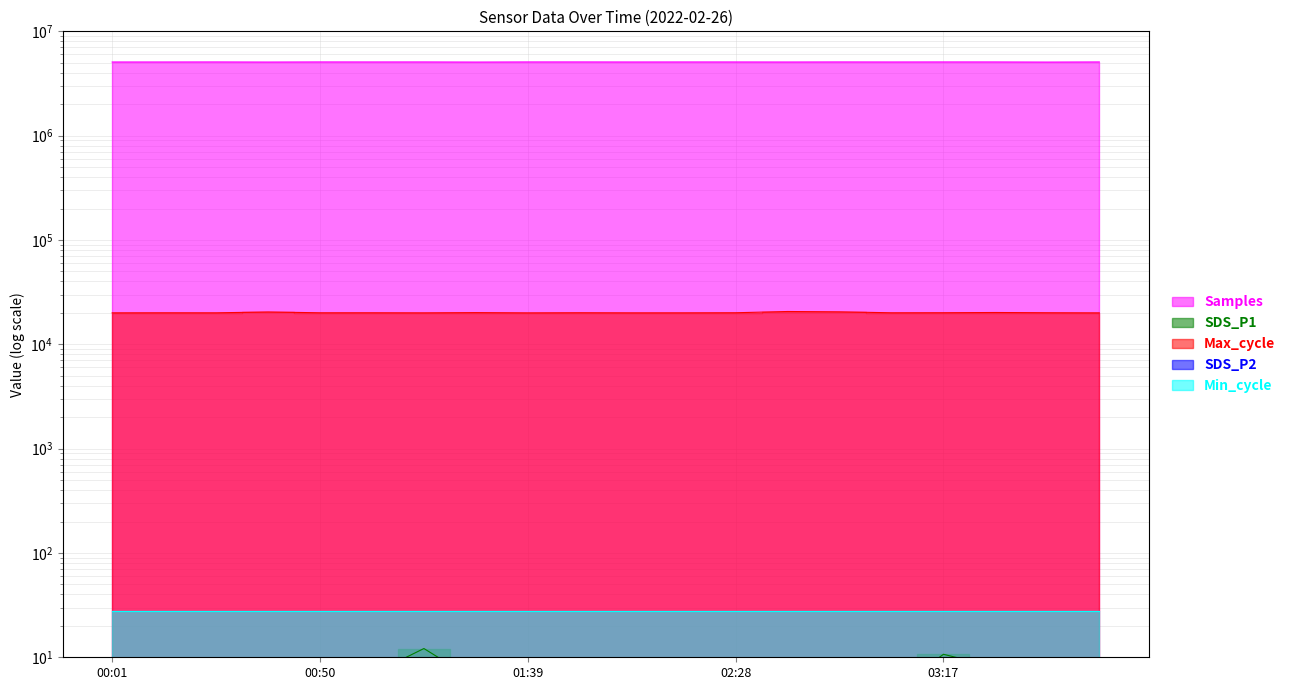

Rank the categories by SDS_P1 value from lowest to highest.

02:16, 02:28, 00:14, 03:05, 02:40, 03:54, 00:01, 02:04, 01:39, 01:27, 01:51, 00:26, 01:02, 02:53, 03:42, 00:38, 00:50, 03:29, 03:17, 01:14